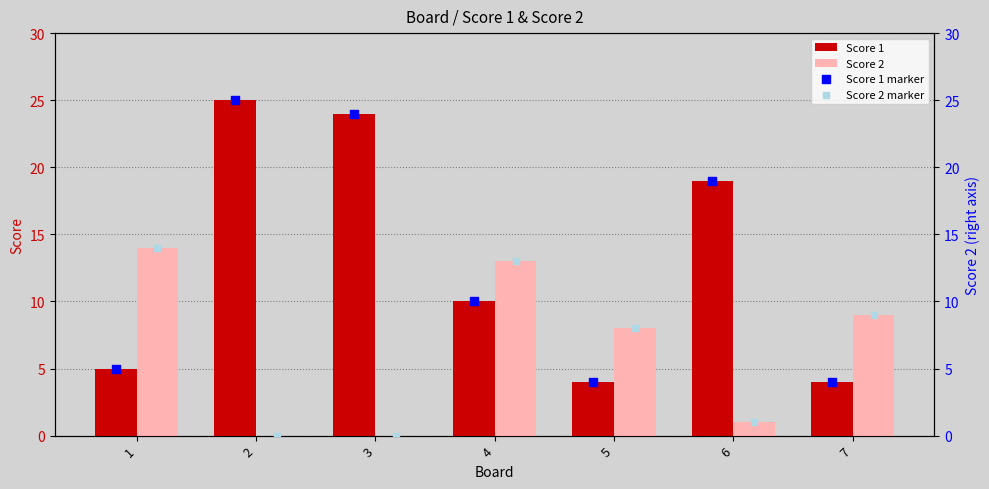

Which series contains the lowest Y value?

Score 2